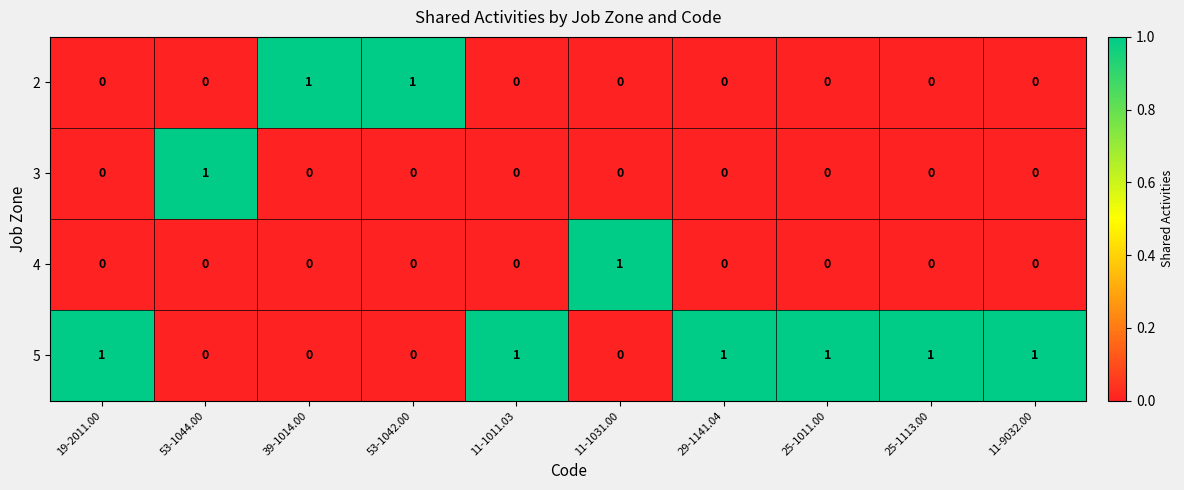

How many 4 values are between 0 and 1?

10